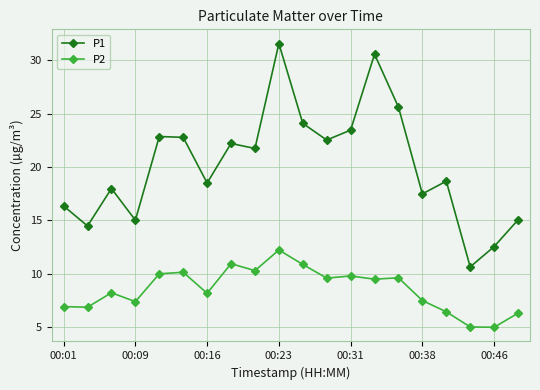

Which series has the largest total across all categories?

P1